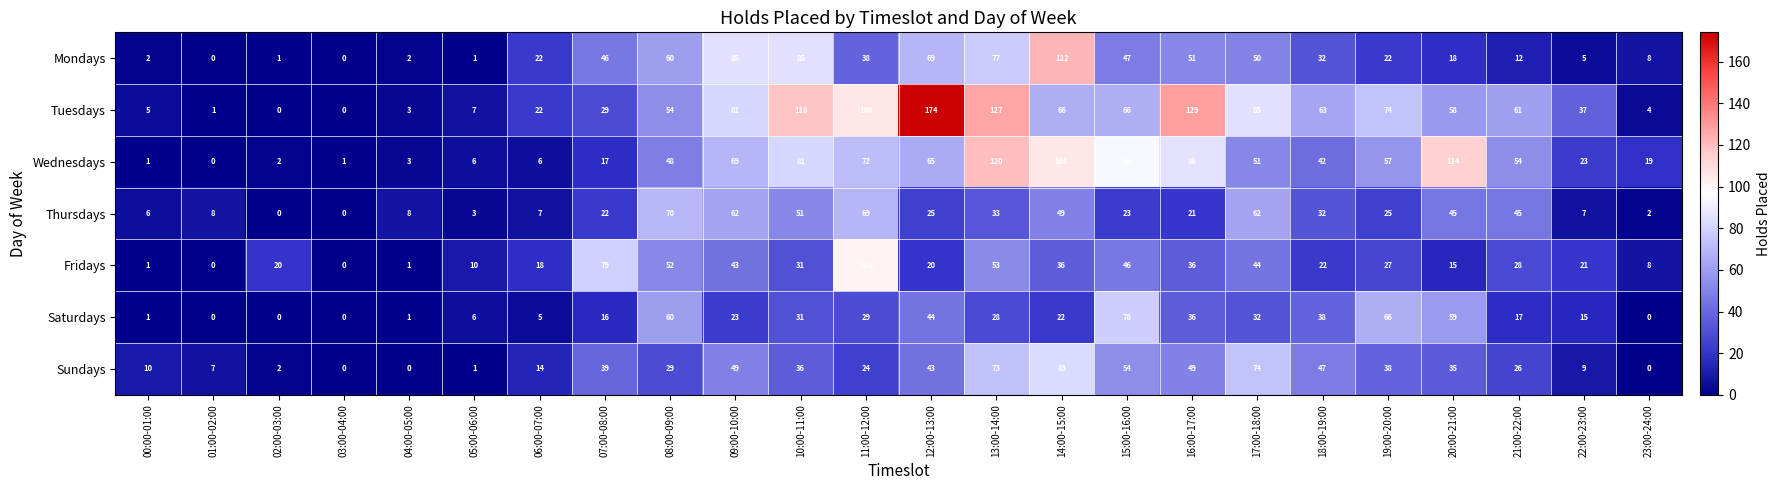

Count the number of categories in the chart.

24